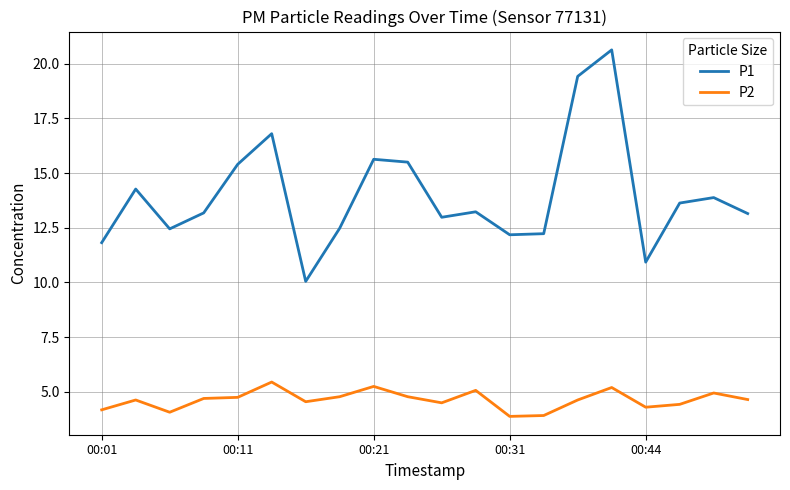

List the series in order of their overall mean, lowest first.

P2, P1